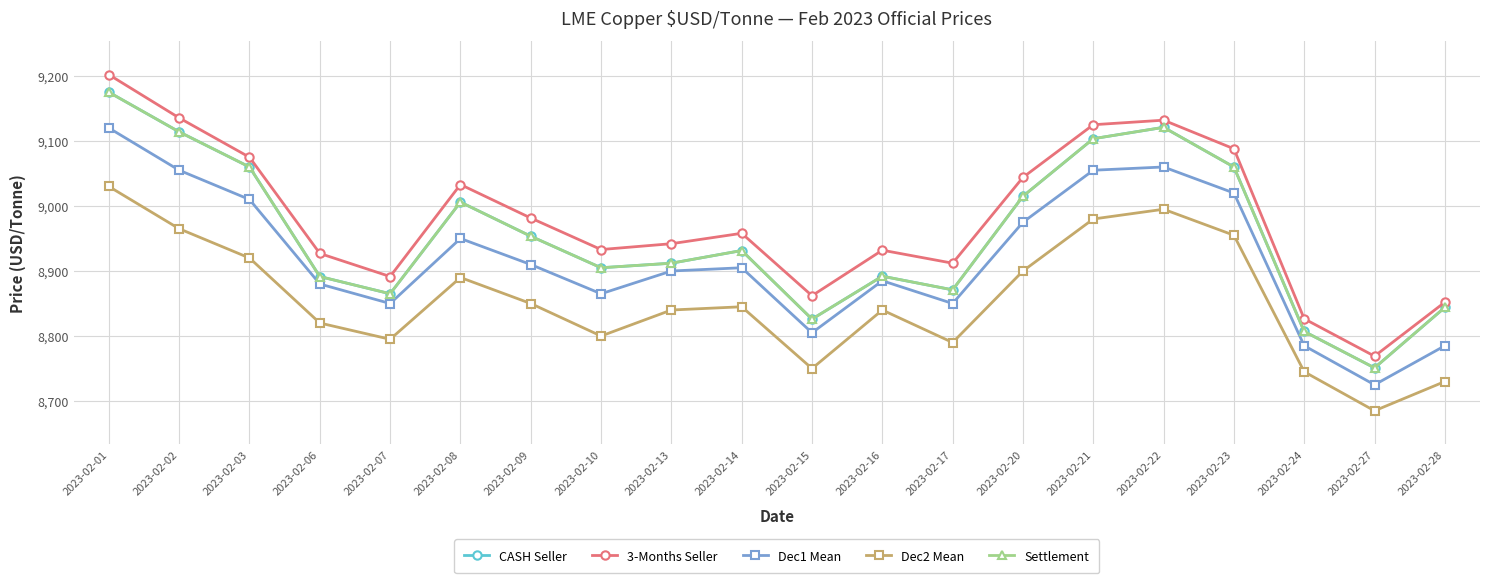

True or false: CASH Seller and Dec2 Mean cross at least once.

False